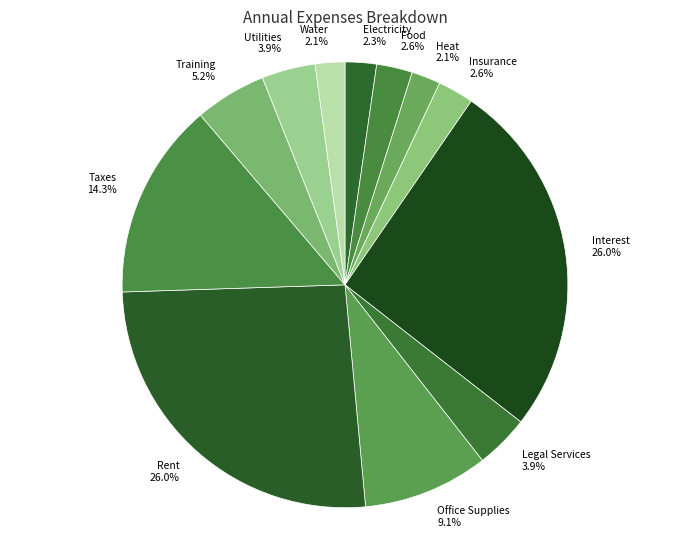

To the nearest percent, what portion does Insurance represent?

3%